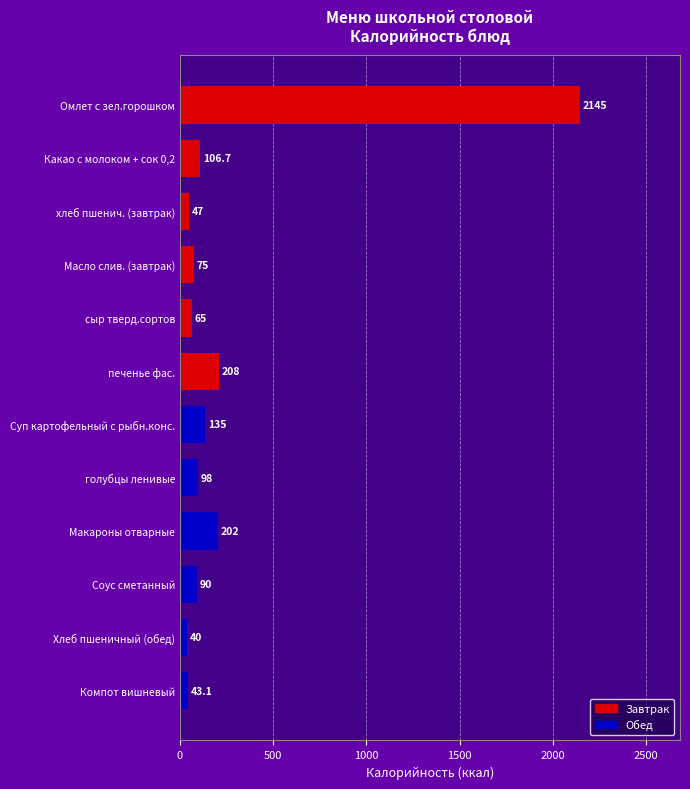

Count the number of data series in this chart.

2